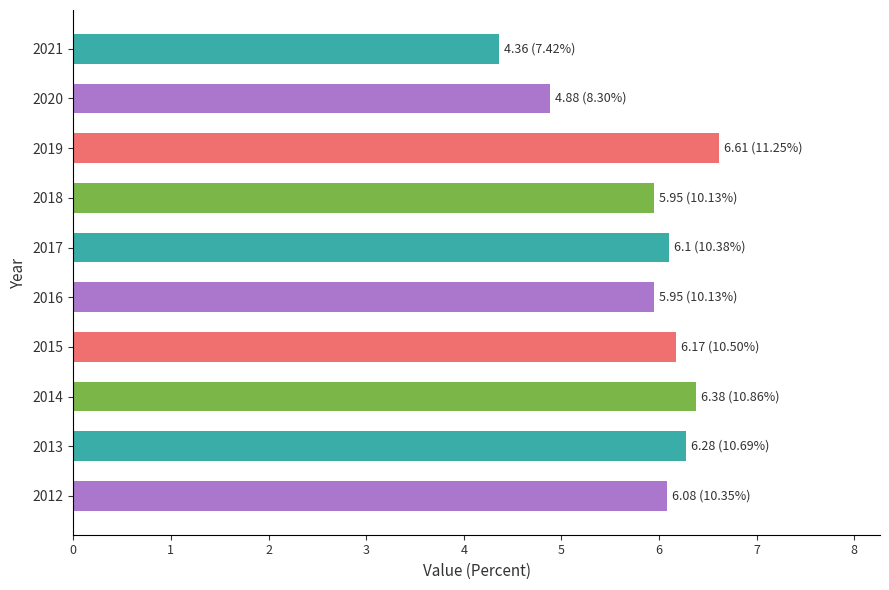

Reading bottom to top, list all the values displayed in this chart.

6.1	6.3	6.4	6.2	6.0	6.1	6.0	6.6	4.9	4.4